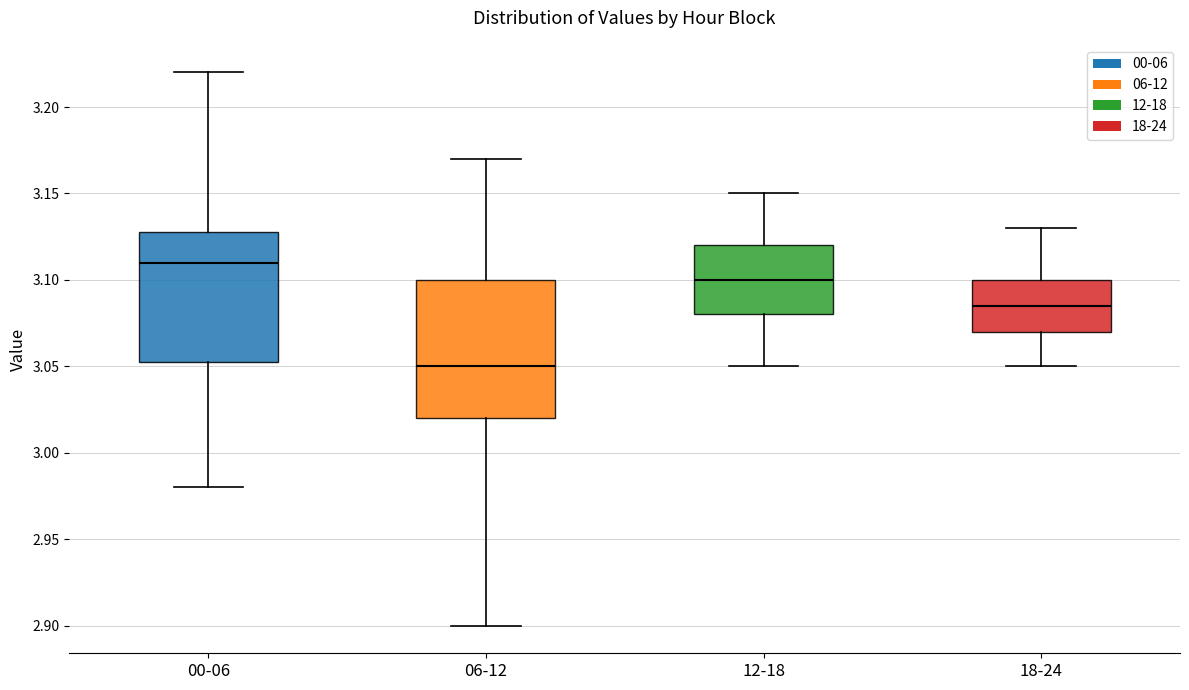

Reading left to right, transcribe this box plot: for each box, give where its median line is, the range the box spans, and where its two whiskers end, as read against the y-axis. The values are not printed on the chart, so give them approximately, as read against the axis.

00-06: median 3.110, box 3.055 to 3.130, whiskers 2.980 to 3.220
06-12: median 3.050, box 3.020 to 3.100, whiskers 2.900 to 3.170
12-18: median 3.100, box 3.080 to 3.120, whiskers 3.050 to 3.150
18-24: median 3.085, box 3.070 to 3.100, whiskers 3.050 to 3.130